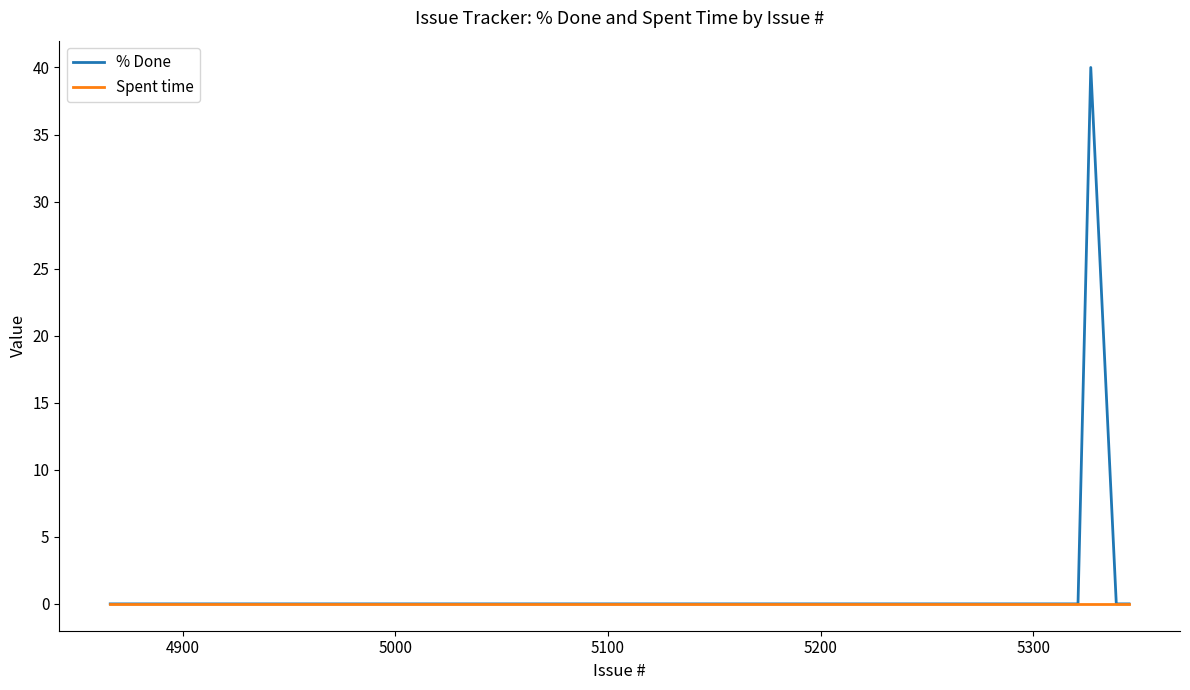

Which series has the widest spread of values?

% Done